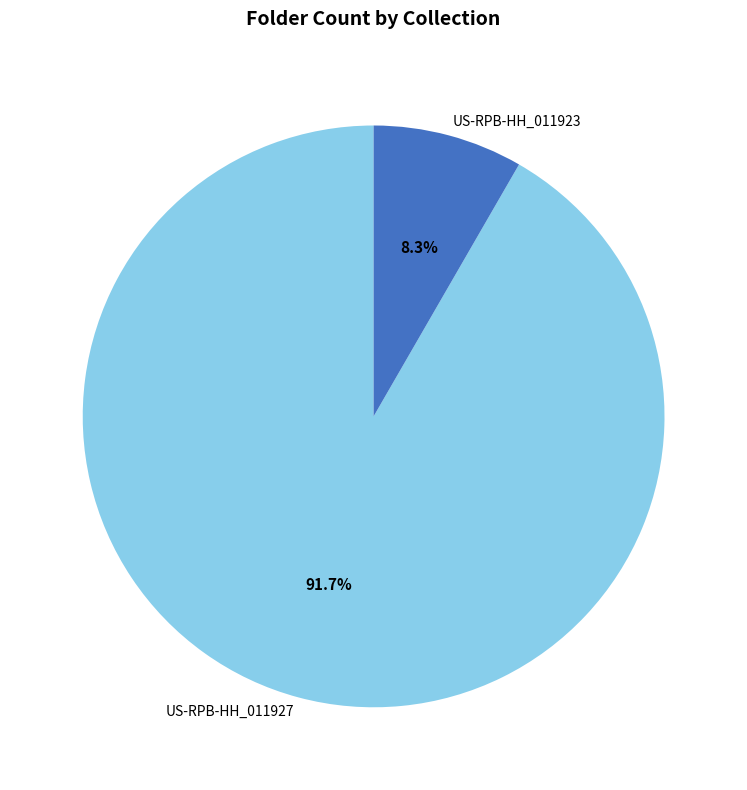

Which category has the smallest portion of the pie?

US-RPB-HH_011923